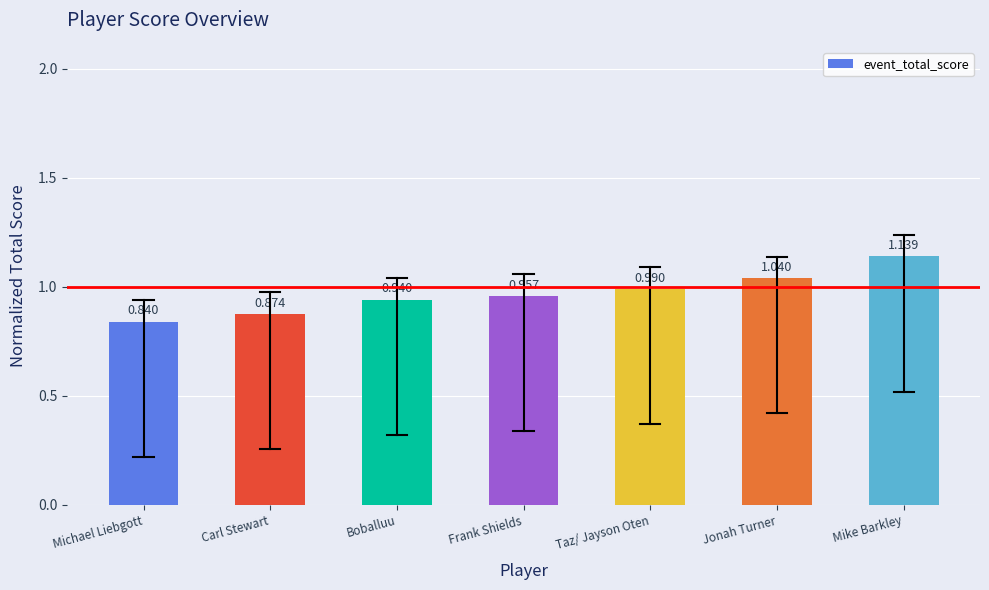

What is the change in value from Taz/ Jayson Oten to Mike Barkley?

+0.1